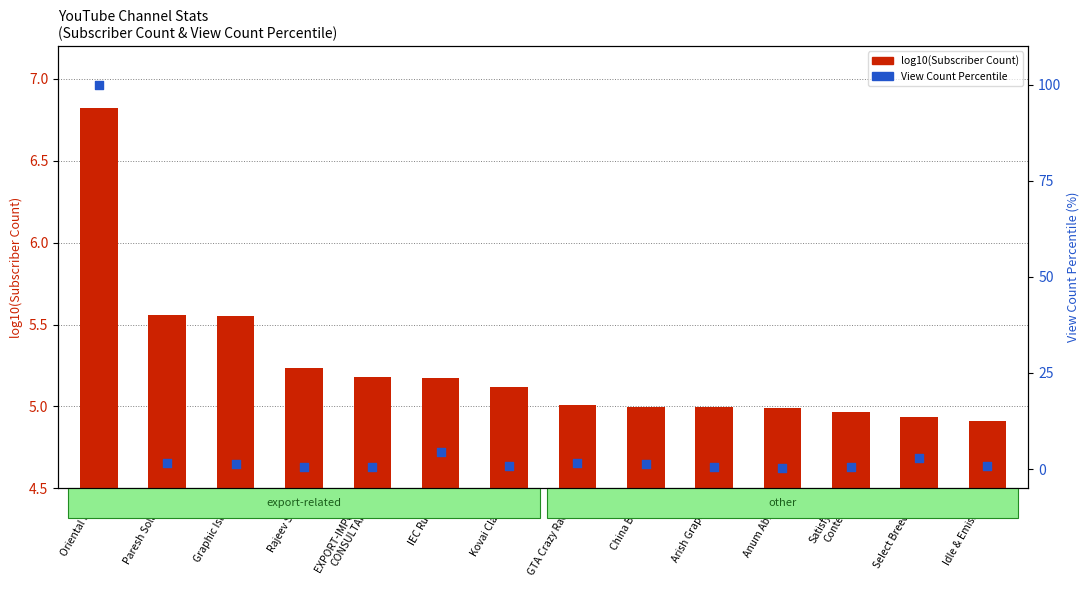

Which series contains the highest Y value?

View Count Percentile